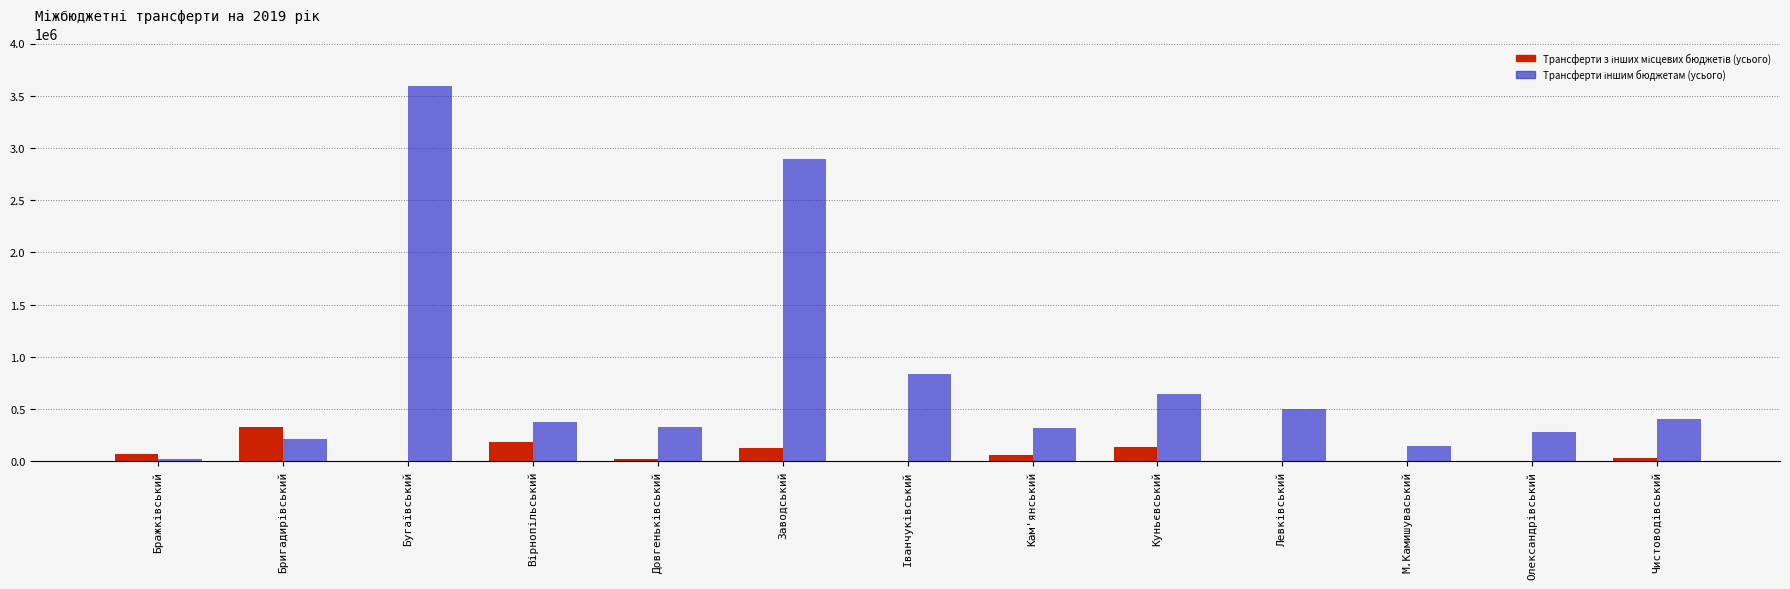

Which label corresponds to the largest value in the chart?

Бугаївський